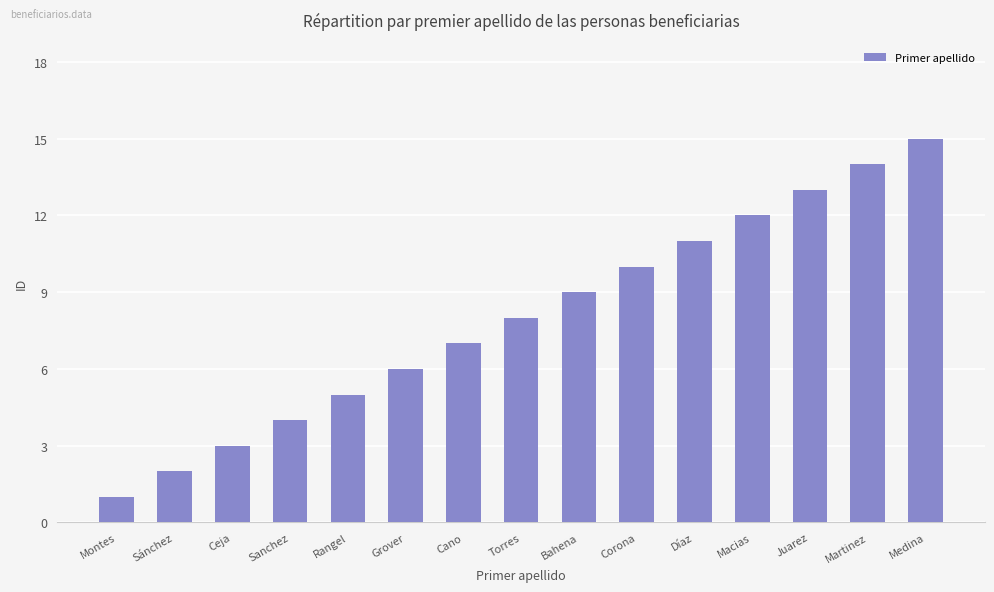

The value at Cano is 10. True or false?

False